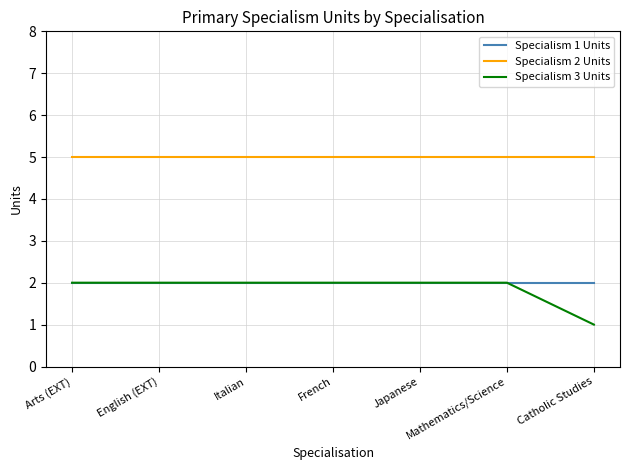

Which series has the largest total across all categories?

Specialism 2 Units